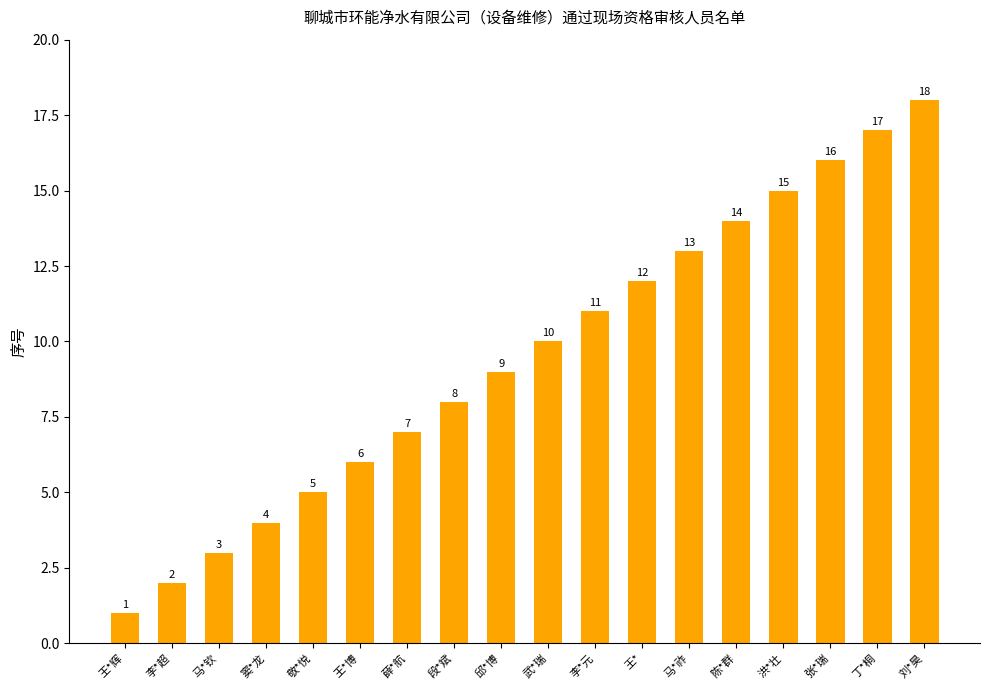

What is the difference between the values at 武*瑞 and 李*超?

8